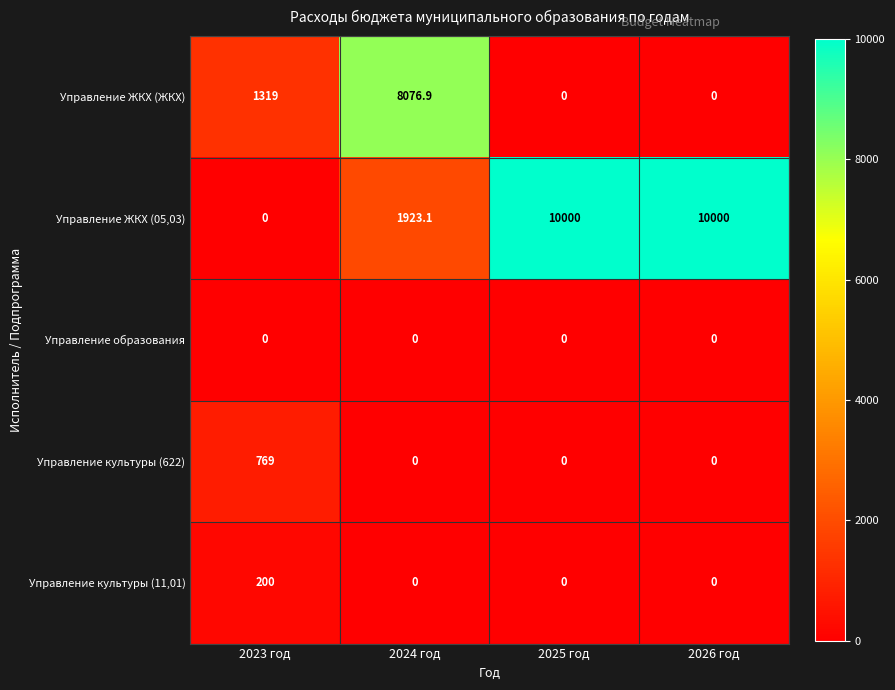

Which series has the largest total across all categories?

Управление ЖКХ (05,03)